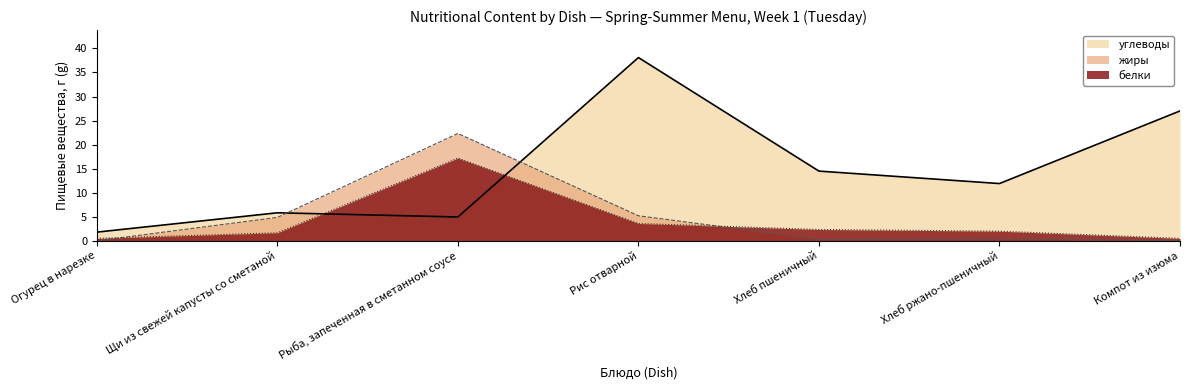

How many values in жиры are above zero?

5